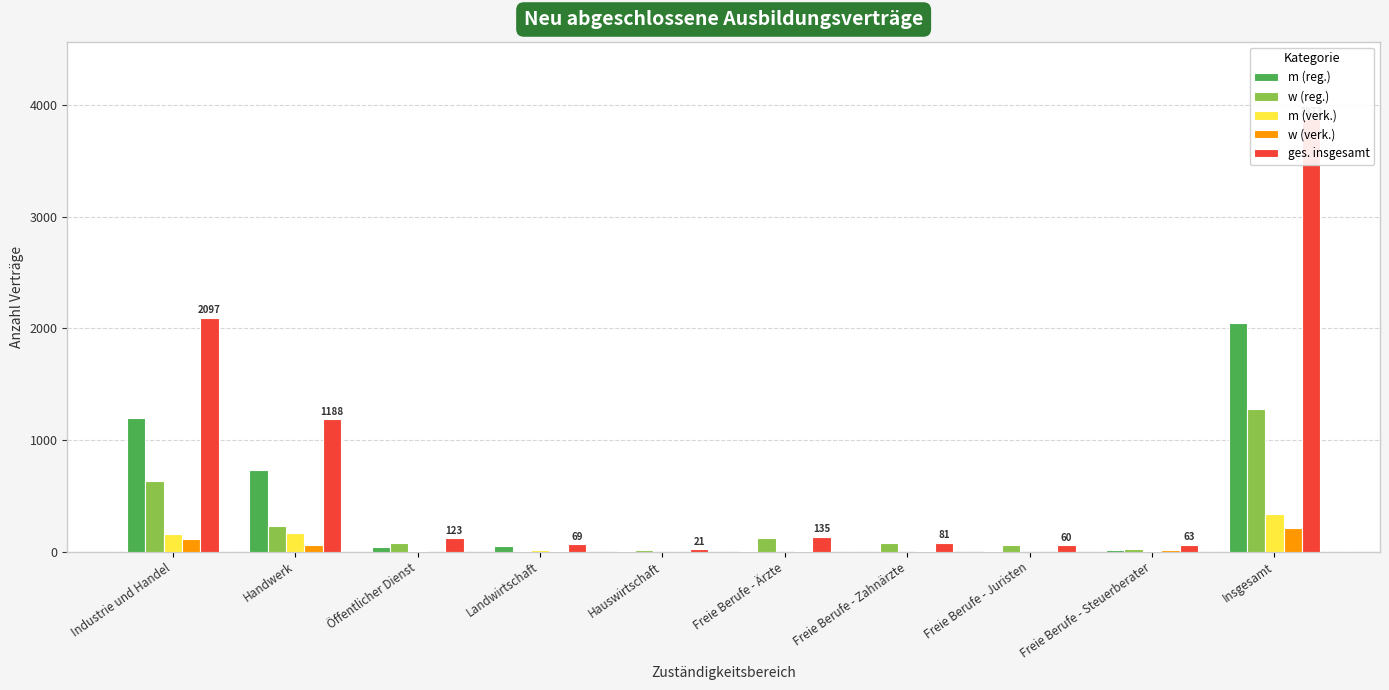

Reading left to right, transcribe all the data shown in this chart.

m (reg.): 1194	732	39	48	3	6	0	3	18	2046
w (reg.): 636	231	81	6	18	120	78	57	27	1281
m (verk.): 156	165	3	12	0	0	0	0	6	336
w (verk.): 114	63	0	3	0	9	3	0	15	210
ges. insgesamt: 2097	1188	123	69	21	135	81	60	63	3873